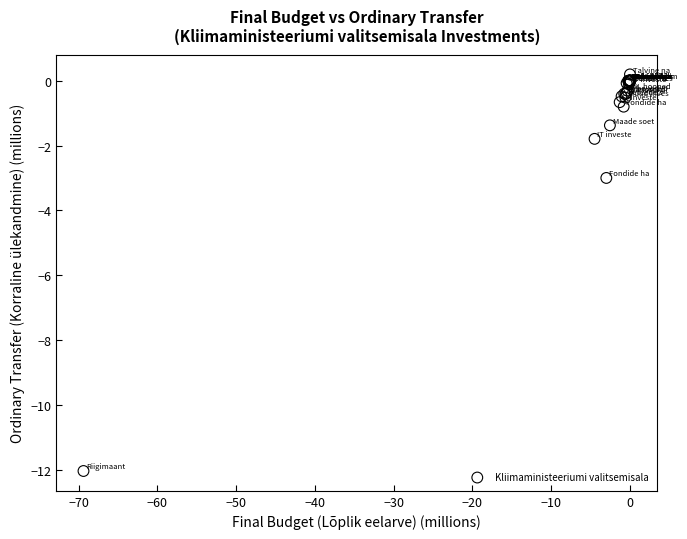

What Y value in the scatter plot is closest to -5?

-3.0